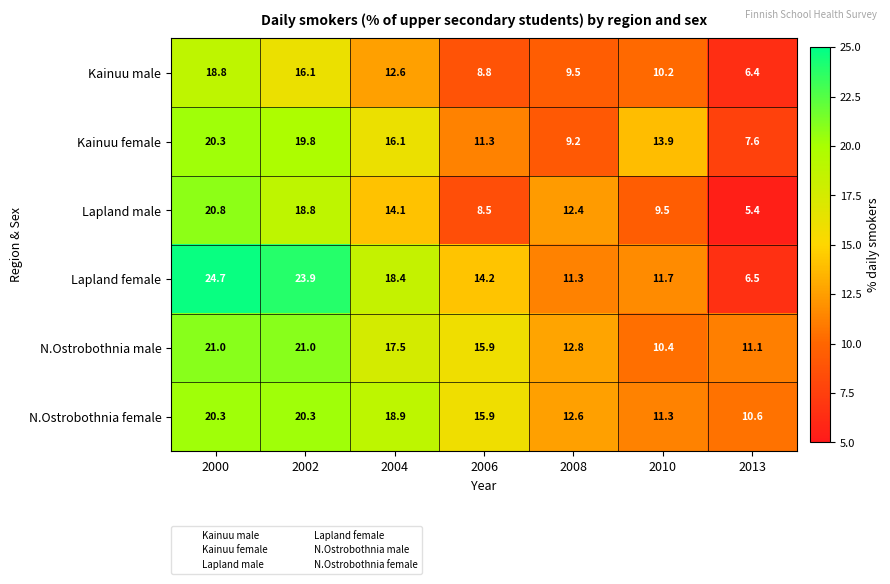

At which label does Kainuu male first exceed 10?

2000